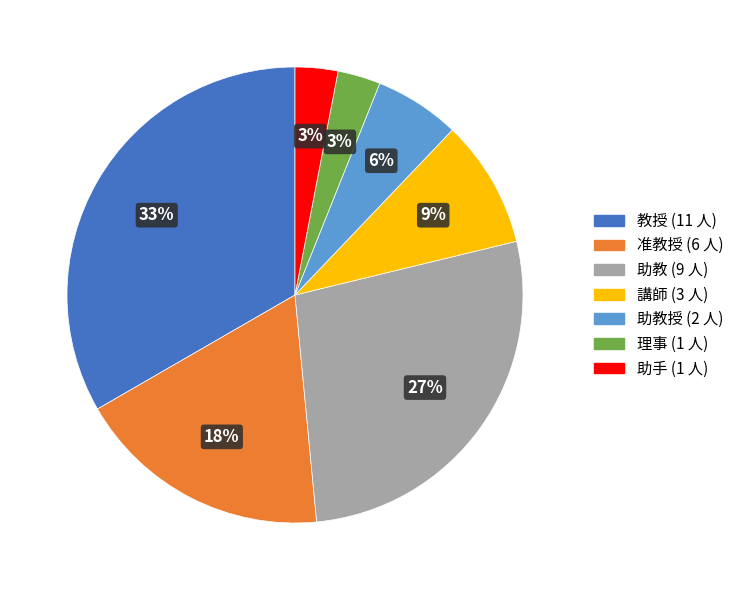

Is there a majority slice in this chart?

No